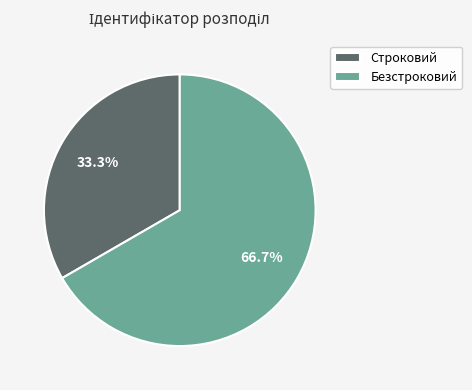

Rank the categories by value from lowest to highest.

Строковий, Безстроковий